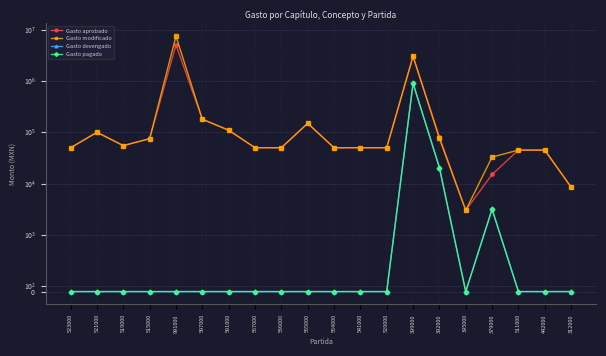

Reading right to left, extract all data points from this chart.

Gasto aprobado: 8500.0	45000.0	45000.0	15000.0	3000.0	81500.0	3044400.0	50000.0	50000.0	50000.0	150000.0	50000.0	50000.0	110000.0	180000.0	5089039.2	75000.0	55000.0	100000.0	50000.0
Gasto modificado: 8500.0	45000.0	45000.0	32824.0	3000.0	75776.0	3062200.0	50000.0	50000.0	50000.0	150000.0	50000.0	50000.0	110000.0	180000.0	7554657.2	75000.0	55000.0	100000.0	50000.0
Gasto devengado: 0.0	0.0	0.0	3150.0	0.0	20505.0	906748.1	0.0	0.0	0.0	0.0	0.0	0.0	0.0	0.0	0.0	0.0	0.0	0.0	0.0
Gasto pagado: 0.0	0.0	0.0	3150.0	0.0	20505.0	905710.6	0.0	0.0	0.0	0.0	0.0	0.0	0.0	0.0	0.0	0.0	0.0	0.0	0.0